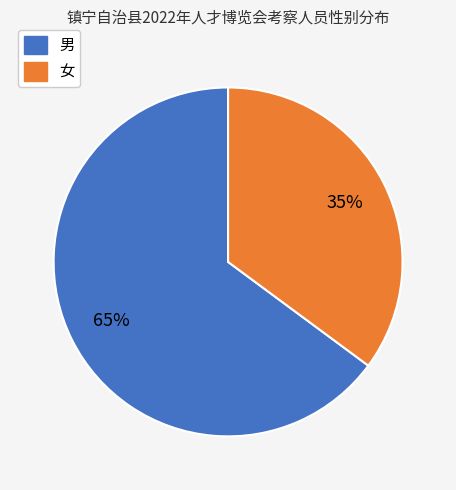

Is the sum of 男 and 女 greater than half?

Yes